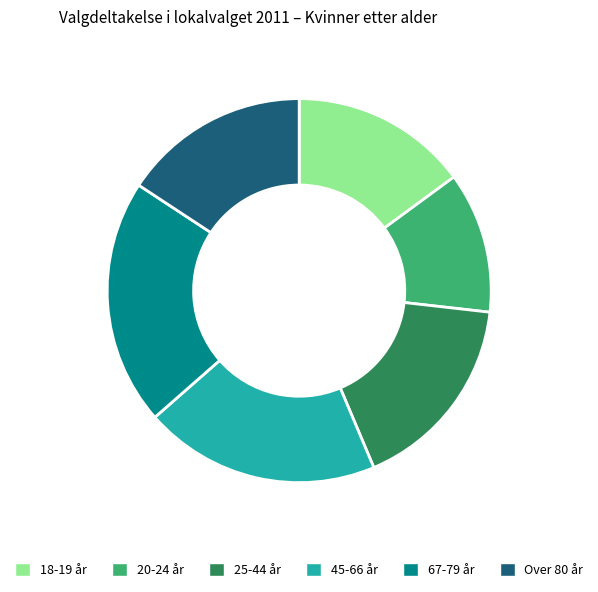

Between 45-66 år and Over 80 år, which is larger?

45-66 år